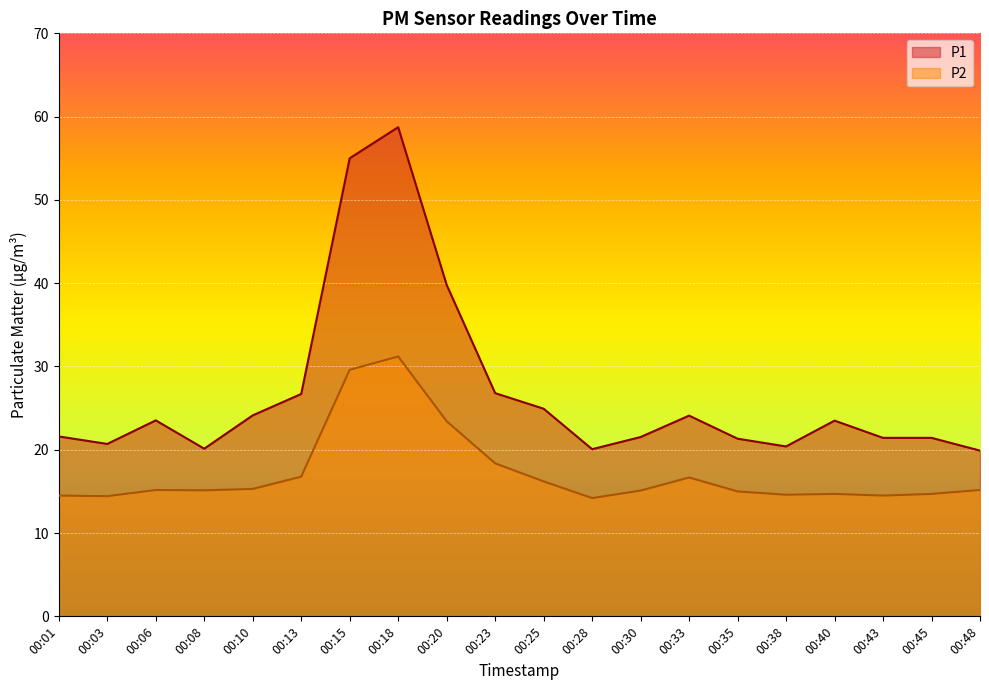

What is the average value of the P1 series?

26.8